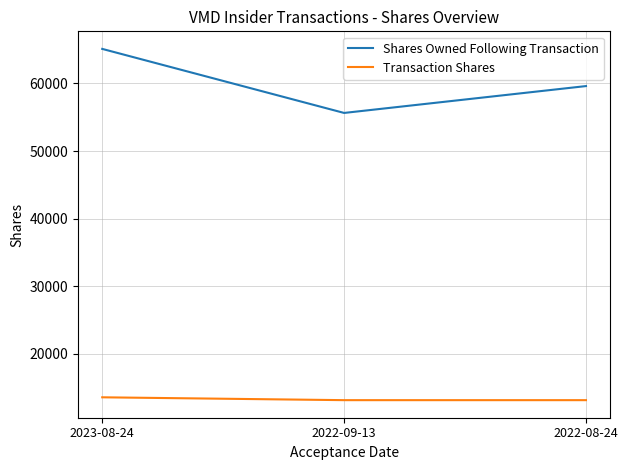

Is the value of Shares Owned Following Transaction at 2022-08-24 greater than the value of Transaction Shares at 2022-09-13?

Yes